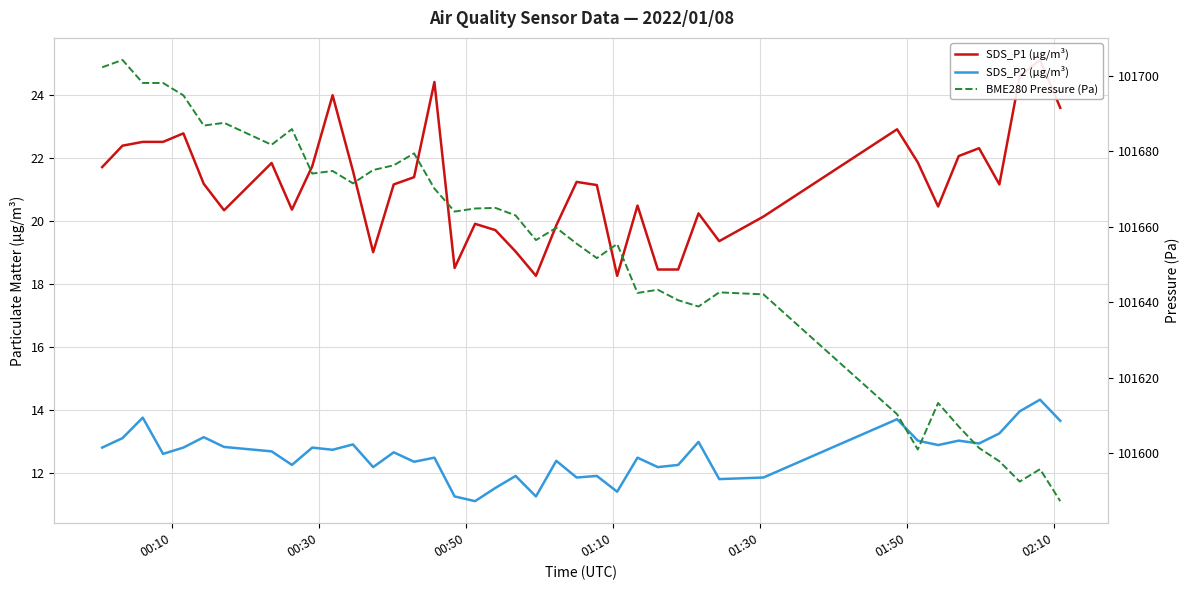

True or false: BME280 Pressure (Pa) and SDS_P1 (µg/m³) intersect in this chart.

False